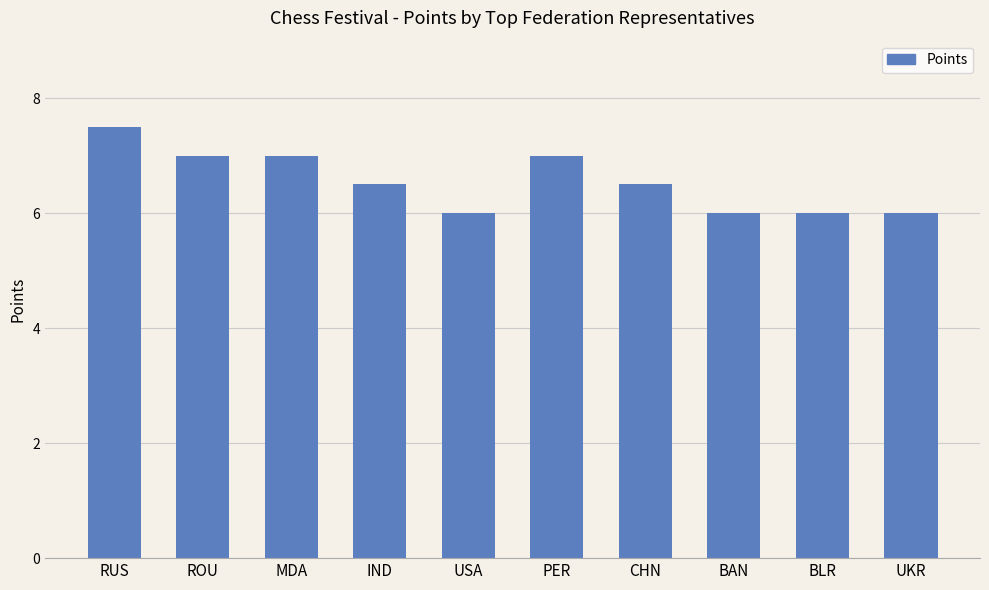

Which category has the highest value across all series?

RUS